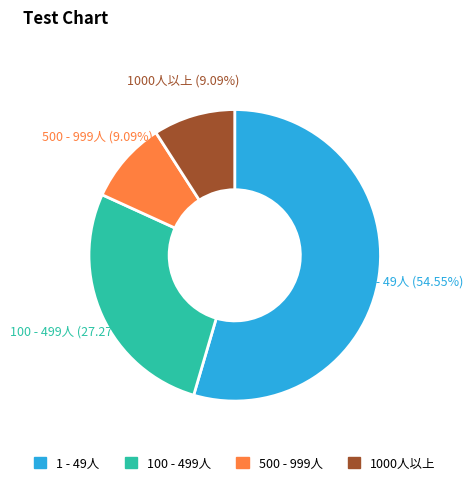

To the nearest percent, what is the difference between the largest and smallest slice percentages?

45%